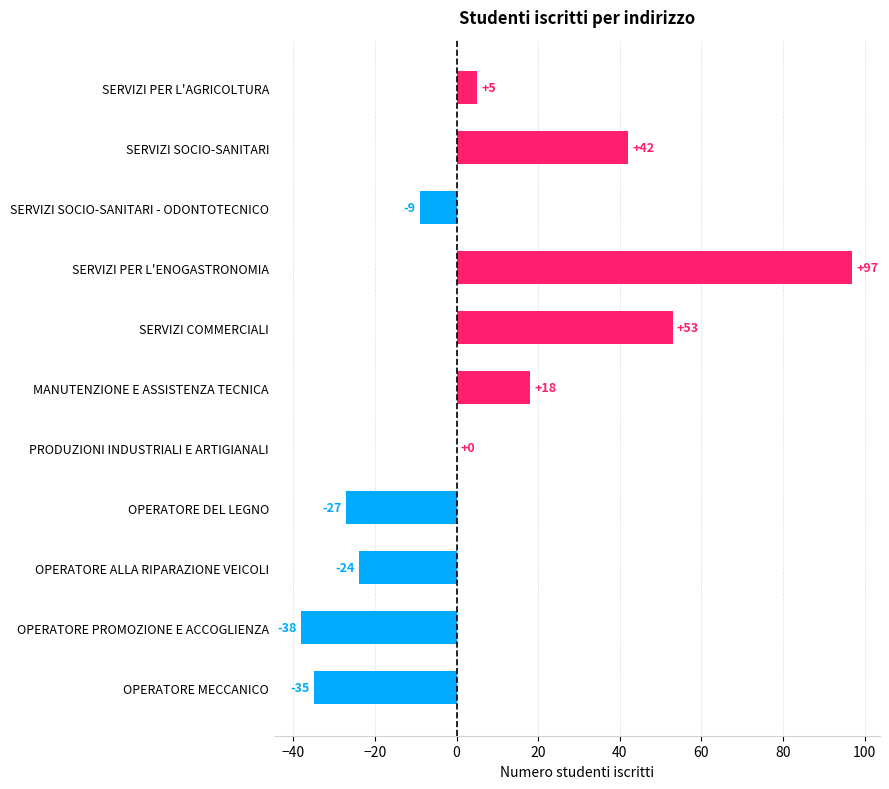

The value at OPERATORE ALLA RIPARAZIONE VEICOLI is -24. True or false?

True